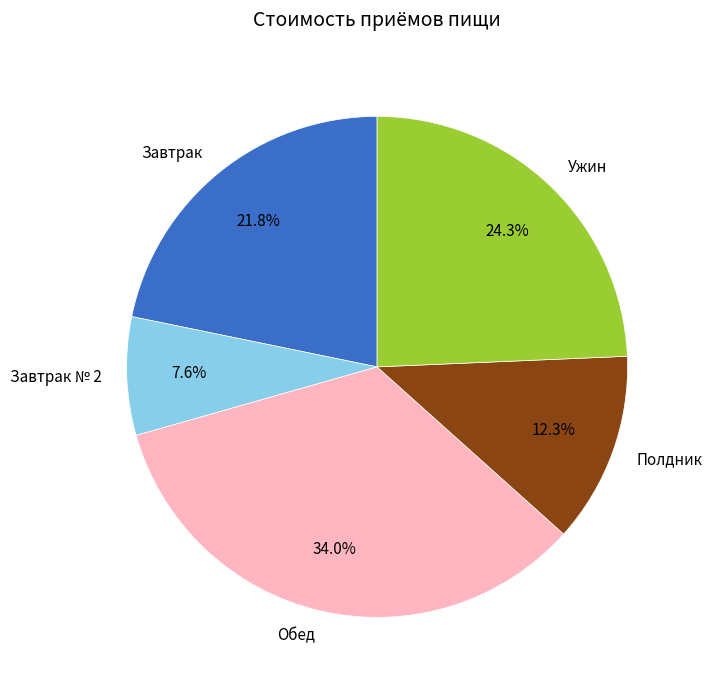

To the nearest percent, what is the average slice percentage?

20%